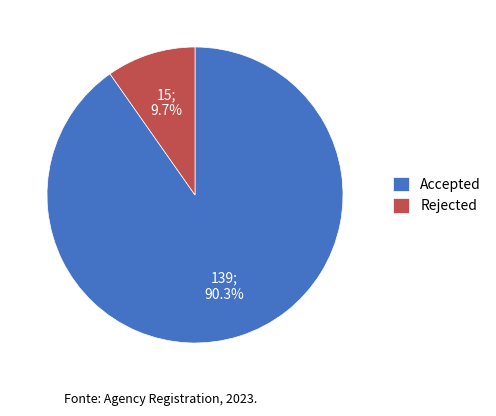

To the nearest percent, what is the difference between the largest and smallest slice percentages?

81%